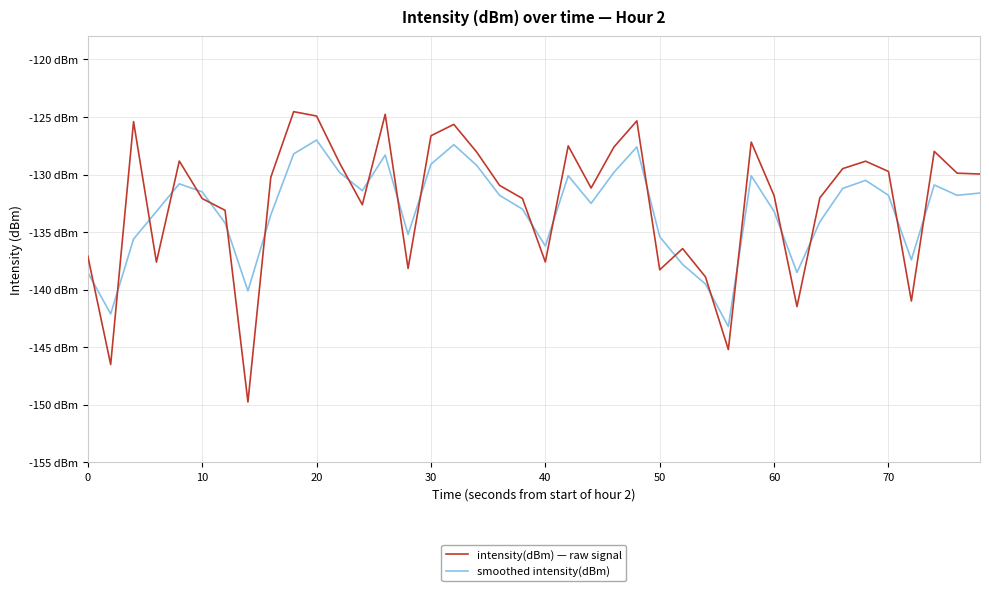

How many intersections are there between smoothed intensity(dBm) and intensity(dBm) — raw signal?

22